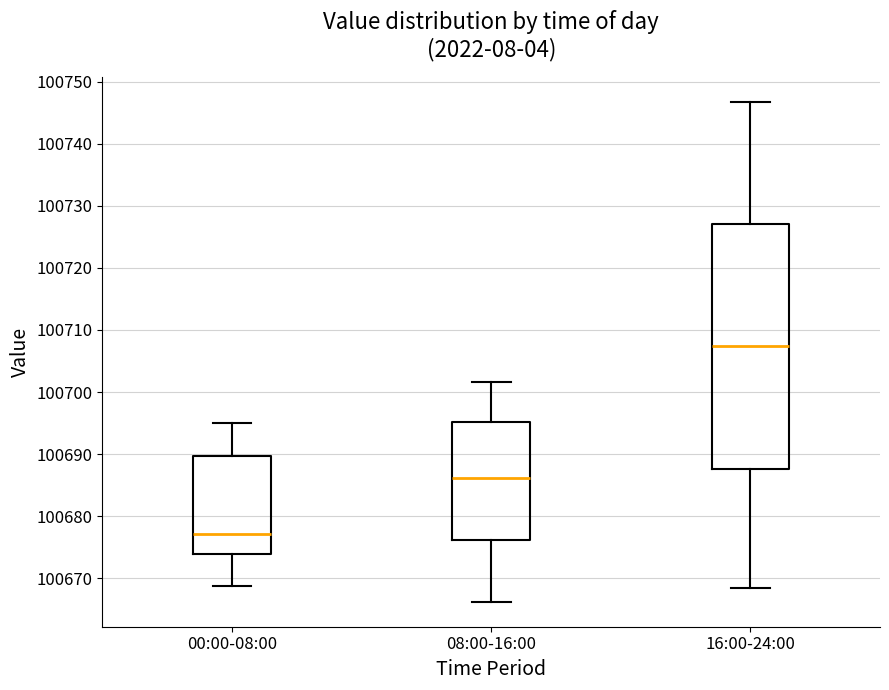

Reading left to right, read every box against the y-axis: the position of its median line, the range the box covers, and the ends of its whiskers. The values are not printed on the chart, so give them approximately, as read against the axis.

00:00-08:00: median 100677, box 100674 to 100690, whiskers 100669 to 100695
08:00-16:00: median 100686, box 100676 to 100695, whiskers 100666 to 100702
16:00-24:00: median 100707, box 100688 to 100727, whiskers 100669 to 100747